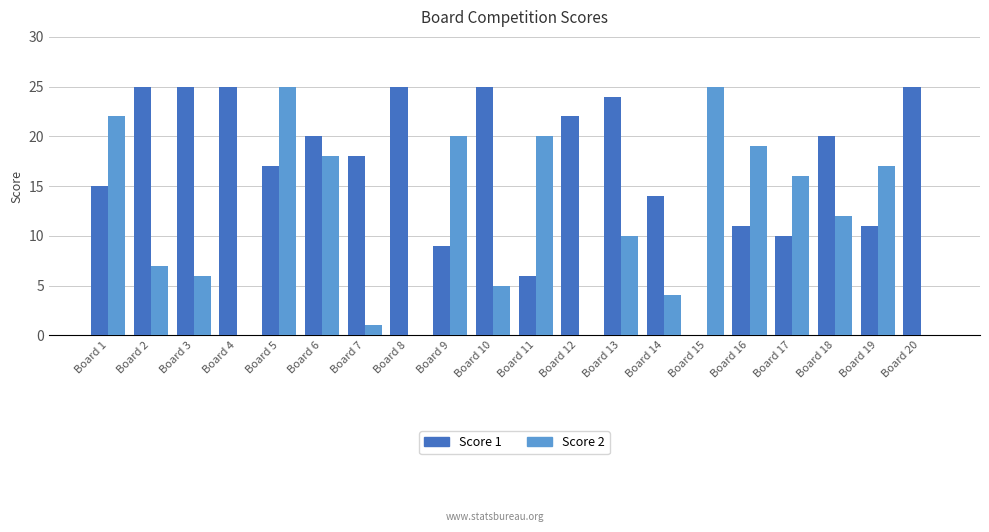

What is the sum of all Score 1 values?

347